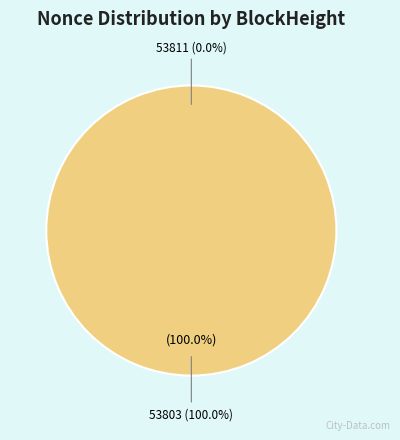

What is the largest slice in the pie chart?

53803